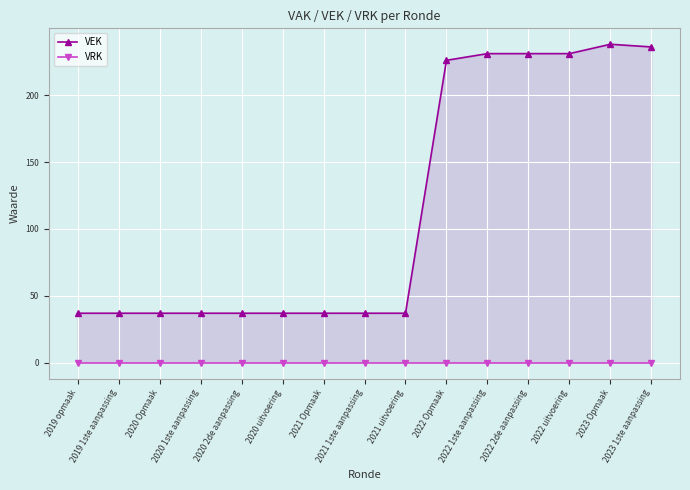

Reading left to right, list all the values displayed in this chart.

VEK: 37	37	37	37	37	37	37	37	37	226	231	231	231	238	236
VRK: 0	0	0	0	0	0	0	0	0	0	0	0	0	0	0